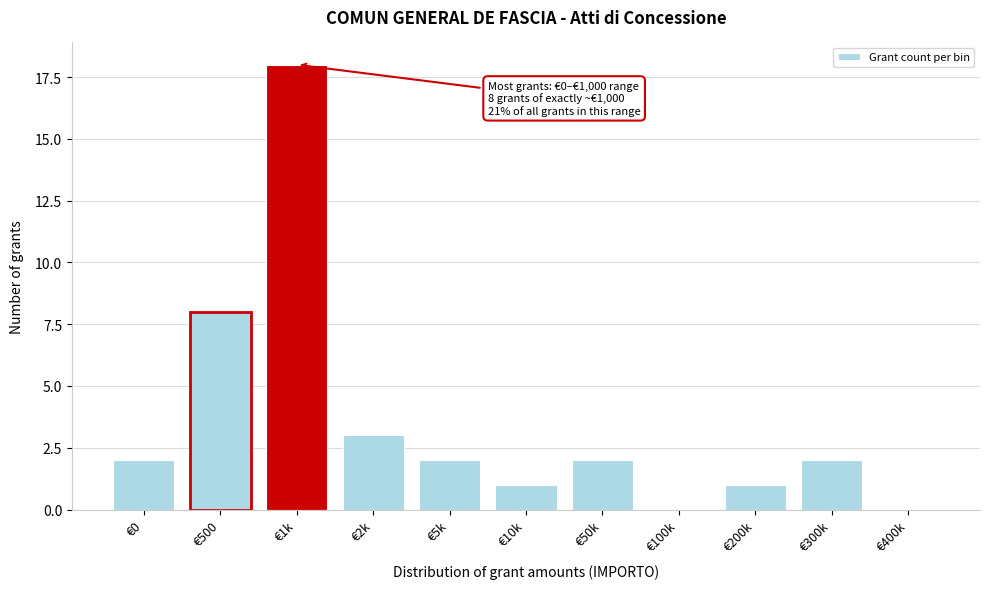

Reading left to right, what are all the values shown in this chart?

€0=2	€500=8	€1k=18	€2k=3	€5k=2	€10k=1	€50k=2	€100k=0	€200k=1	€300k=2	€400k=0